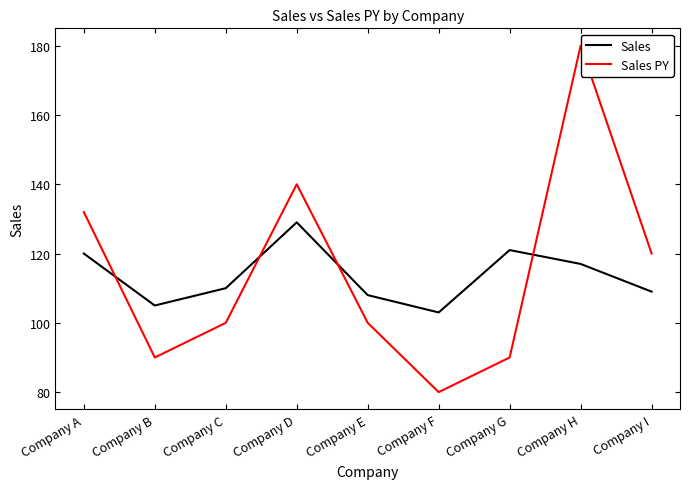

At Company G, list the series in order from largest to smallest.

Sales, Sales PY